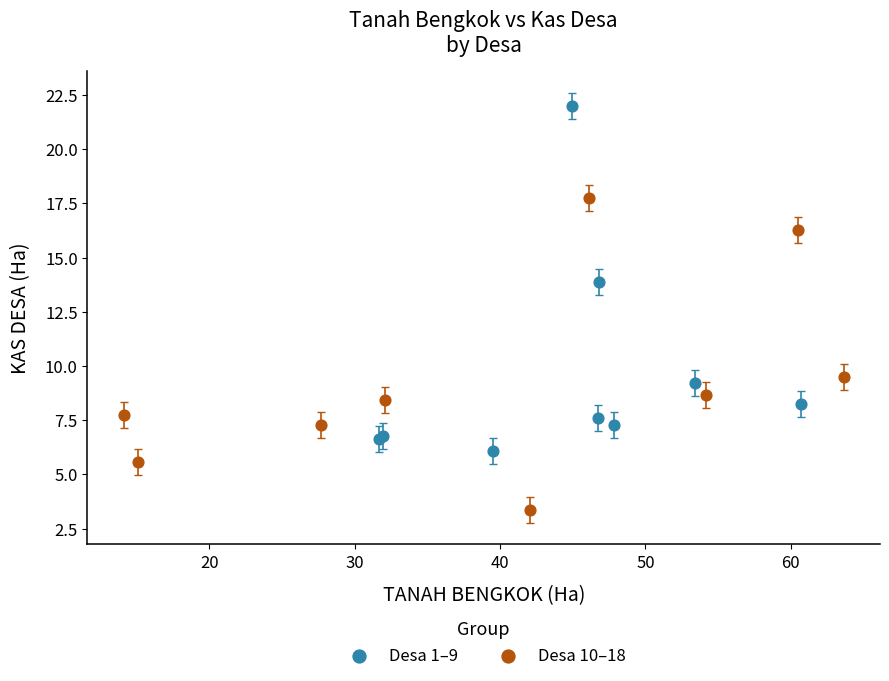

Which series has the largest Y range (max minus min)?

Desa 1–9